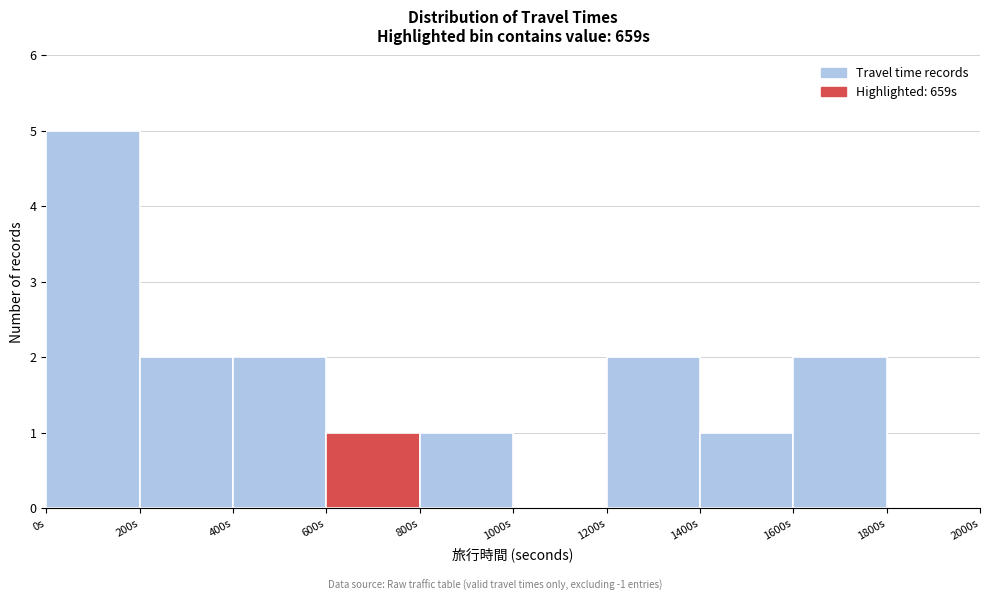

Reading left to right, list every bar in this chart as the range it spans on the x-axis followed by its height. The values are not printed on the chart, so give them approximately, as read against the axis.

0 to 200: 5
200 to 400: 2
400 to 600: 2
600 to 800: 1
800 to 1000: 1
1000 to 1200: 0
1200 to 1400: 2
1400 to 1600: 1
1600 to 1800: 2
1800 to 2000: 0